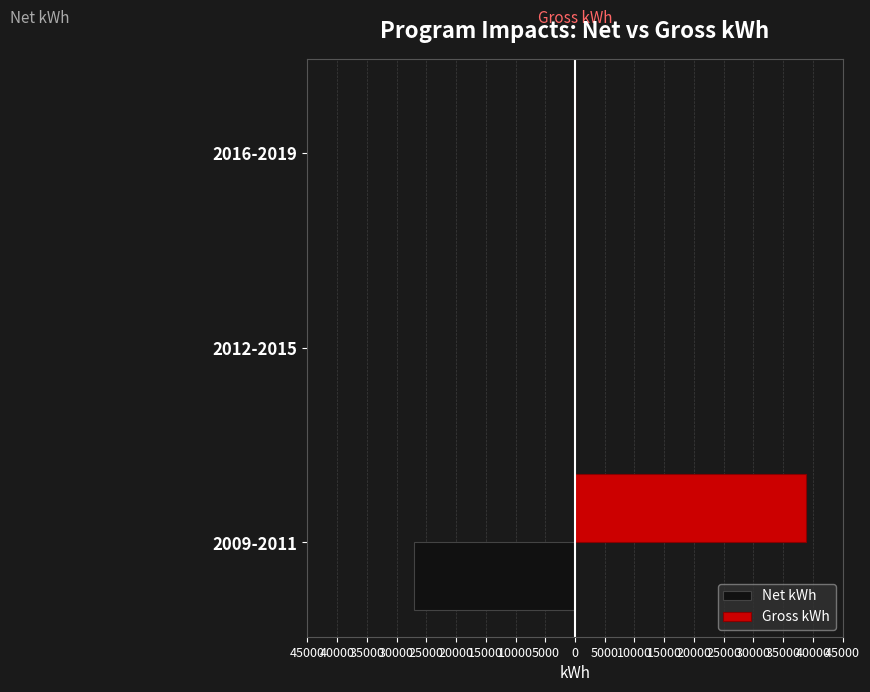

What are all the series names shown in the legend?

Net kWh, Gross kWh